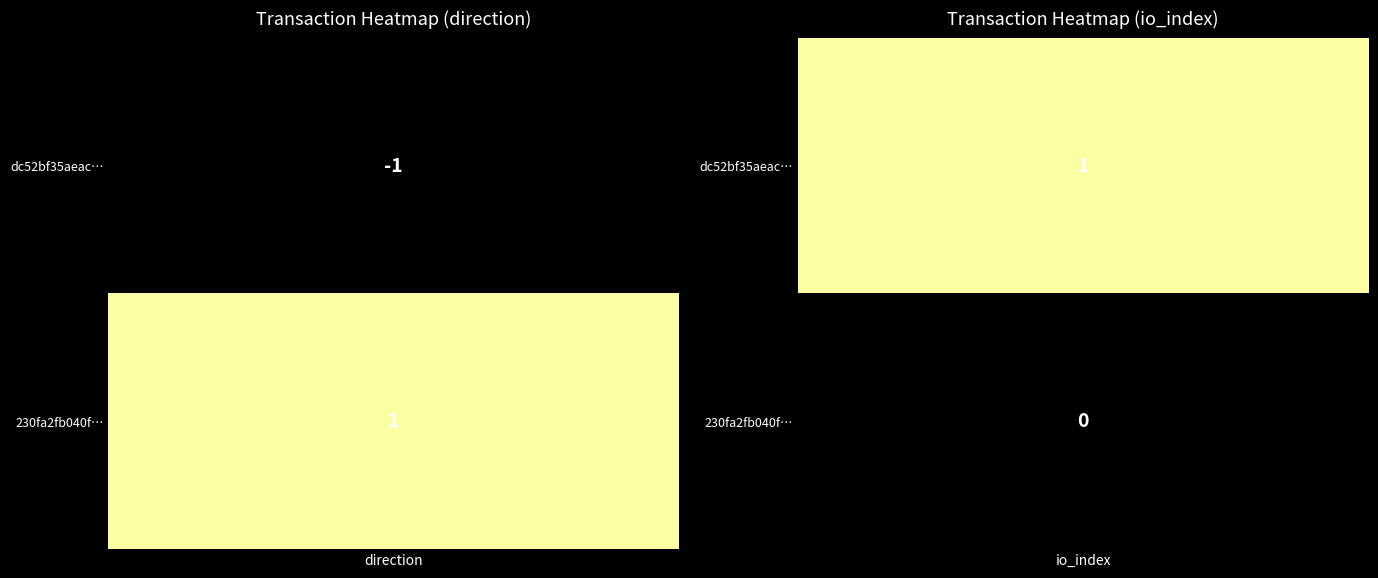

How many values in dc52bf35aeac27ea4cfb29bede2ba7c24173cb4 are above zero?

1